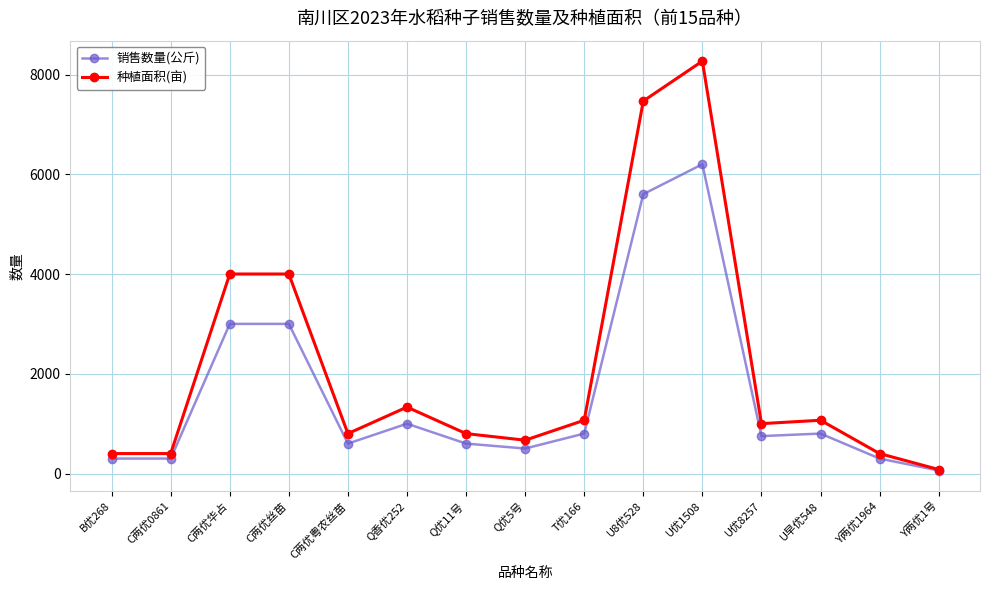

List the series in order of their overall mean, lowest first.

销售数量(公斤), 种植面积(亩)